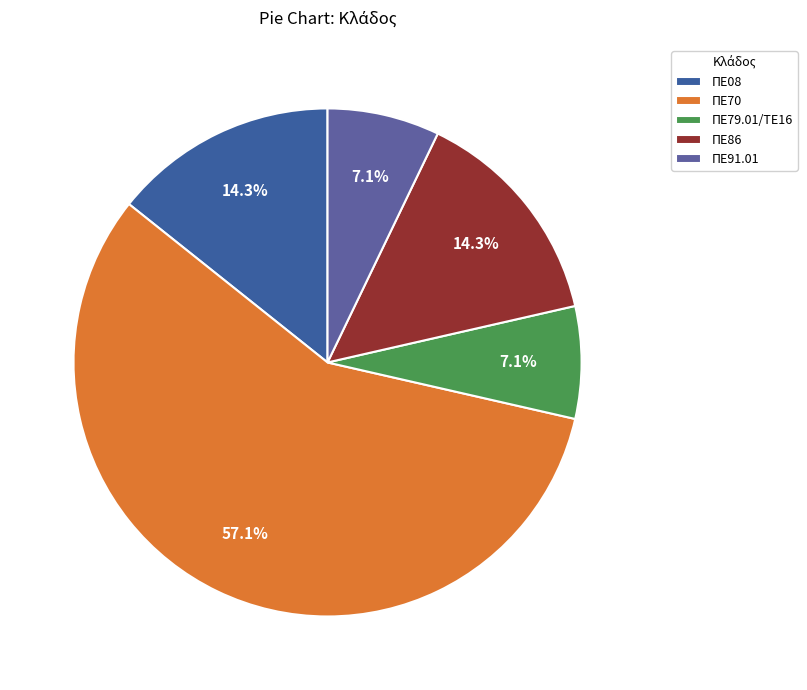

Count the number of slices in the pie.

5